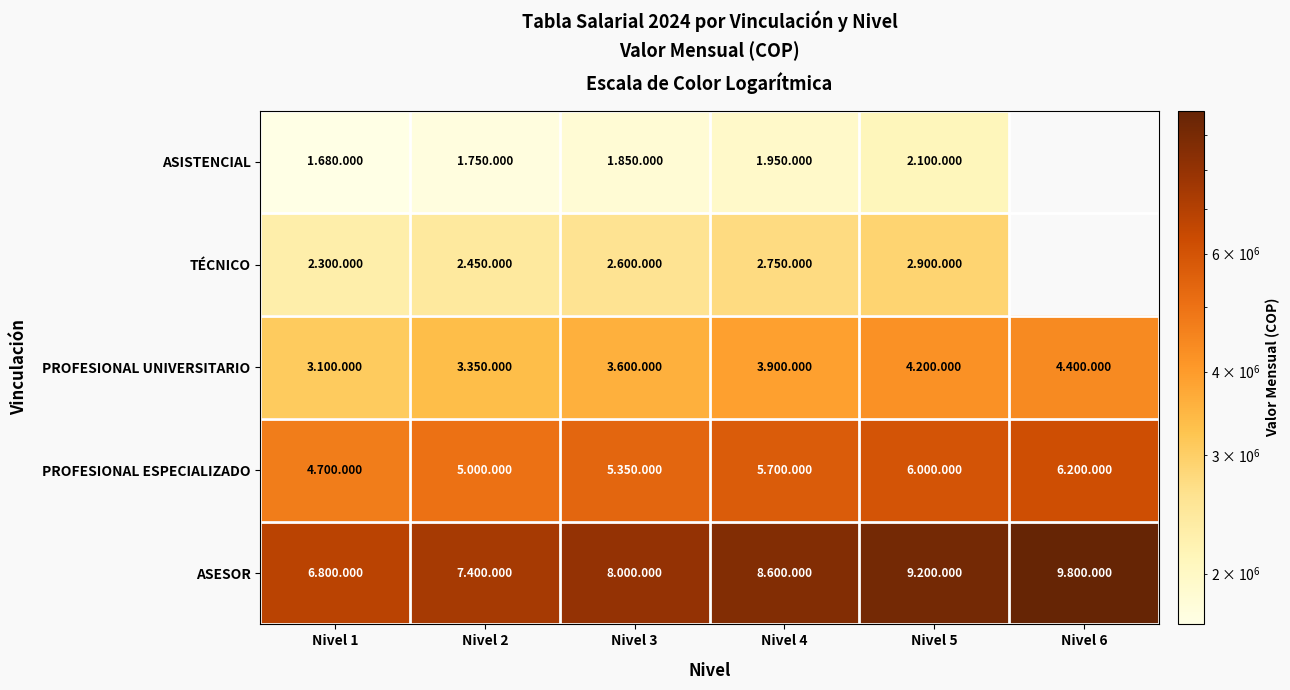

Which category has the lowest value in the PROFESIONAL UNIVERSITARIO series?

Nivel 1